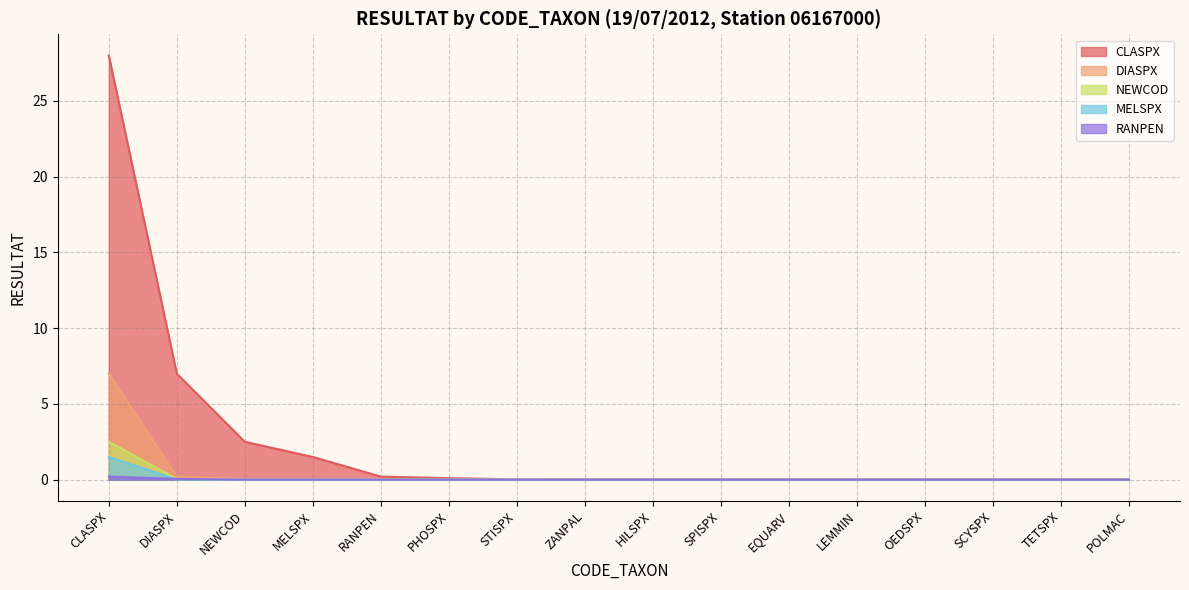

Is it true that DIASPX equals 4.2 at TETSPX?

False